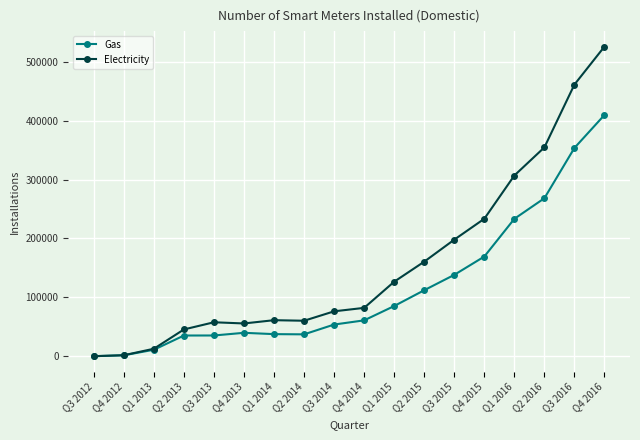

Rank the series by their average value, from lowest to highest.

Gas, Electricity